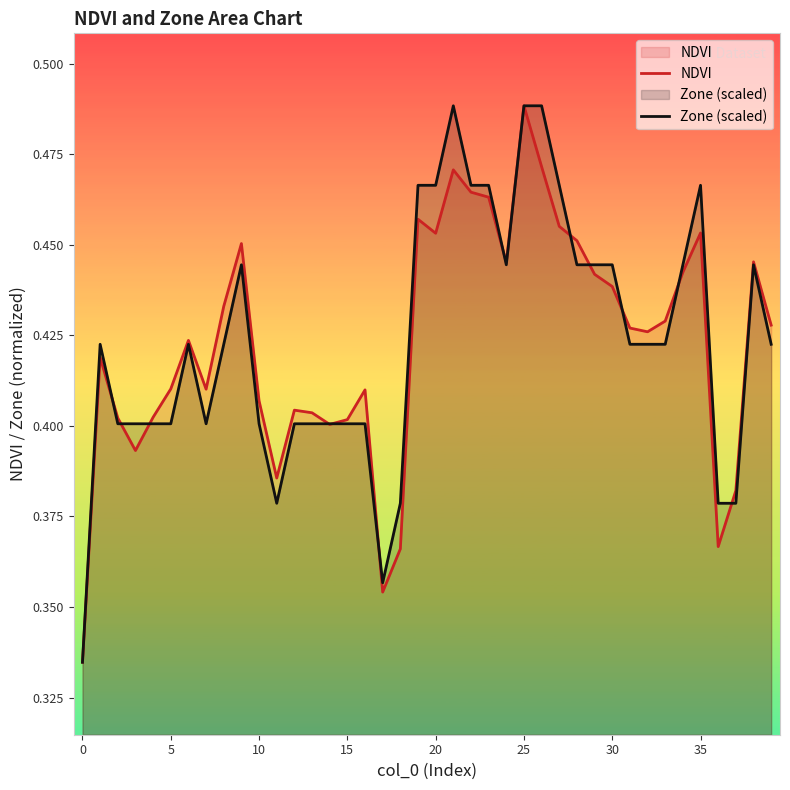

Which series has the widest spread of values?

NDVI